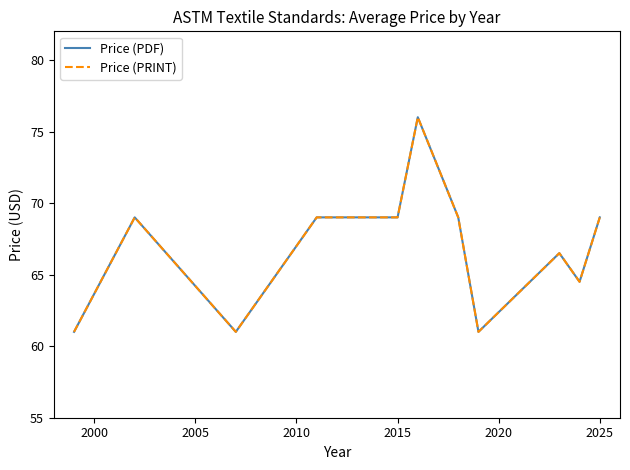

How many lines are shown in the chart?

2